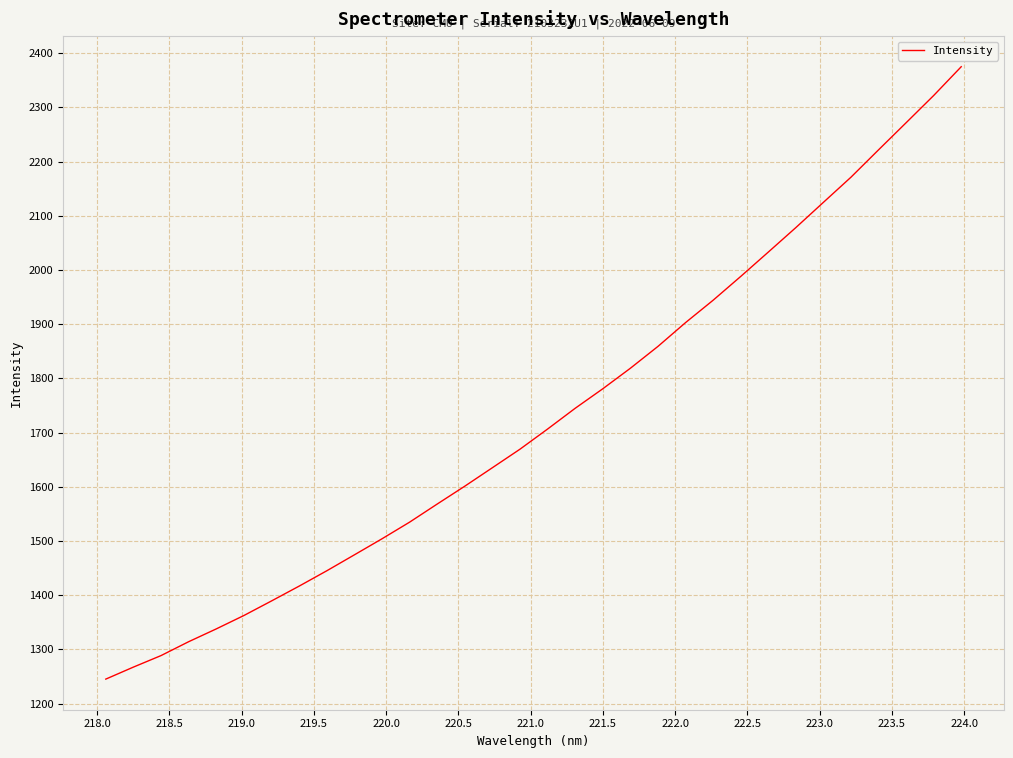

How many lines are shown in the chart?

1